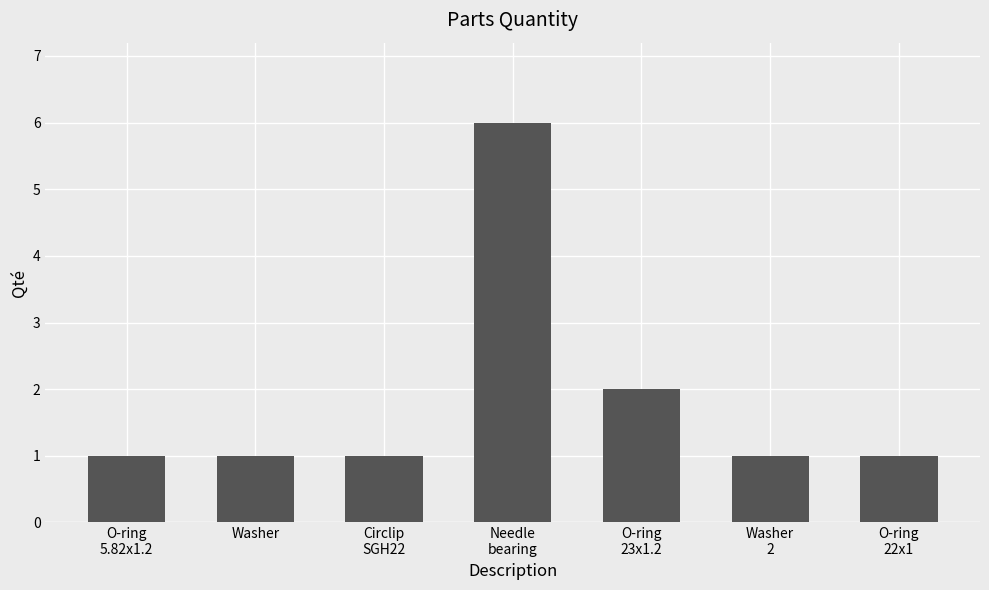

What is the change in value from Needle
bearing to O-ring
22x1?

-5